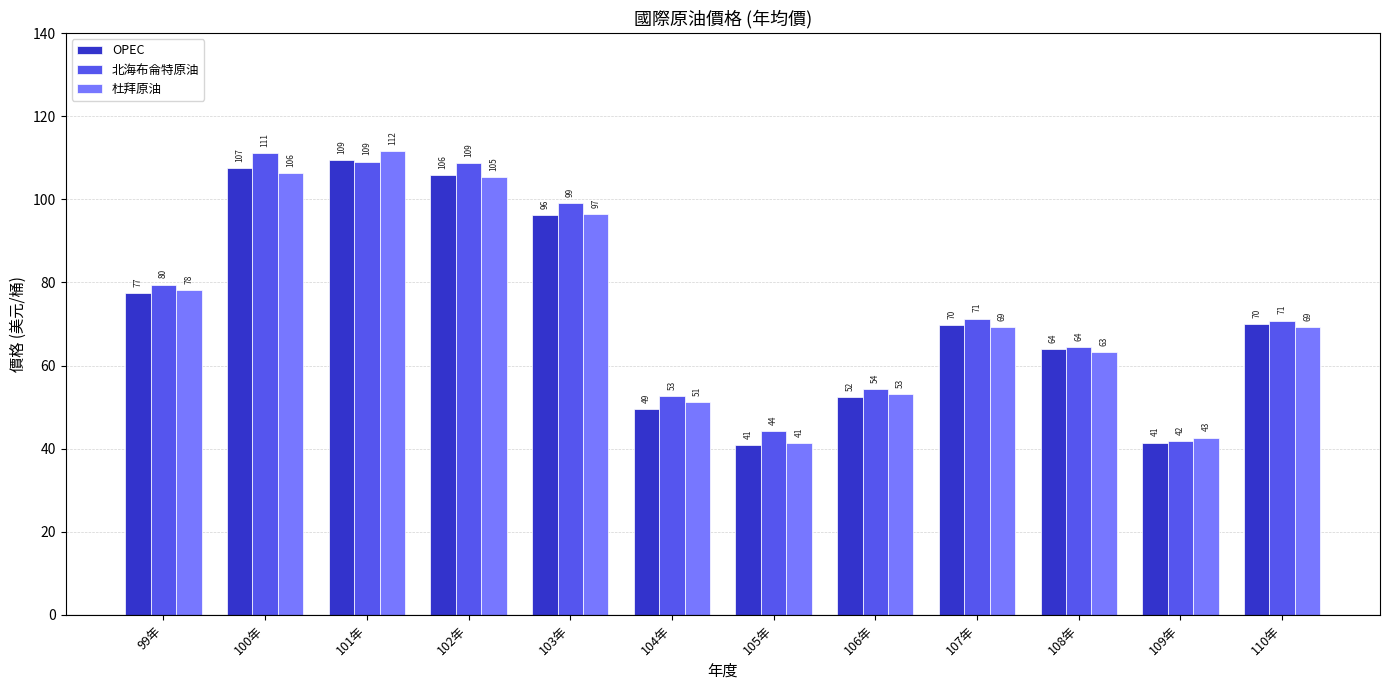

What is the greatest value displayed?

111.7